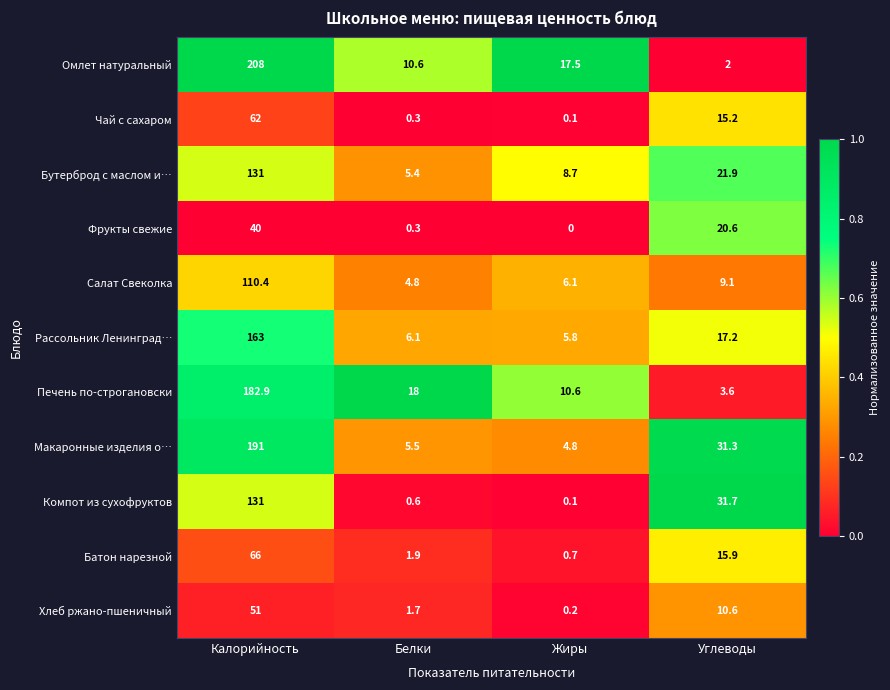

At Углеводы, list the series in order from largest to smallest.

Компот из сухофруктов, Макаронные изделия о…, Бутерброд с маслом и…, Фрукты свежие, Рассольник Ленинград…, Батон нарезной, Чай с сахаром, Хлеб ржано-пшеничный, Салат Свеколка, Печень по-строгановски, Омлет натуральный